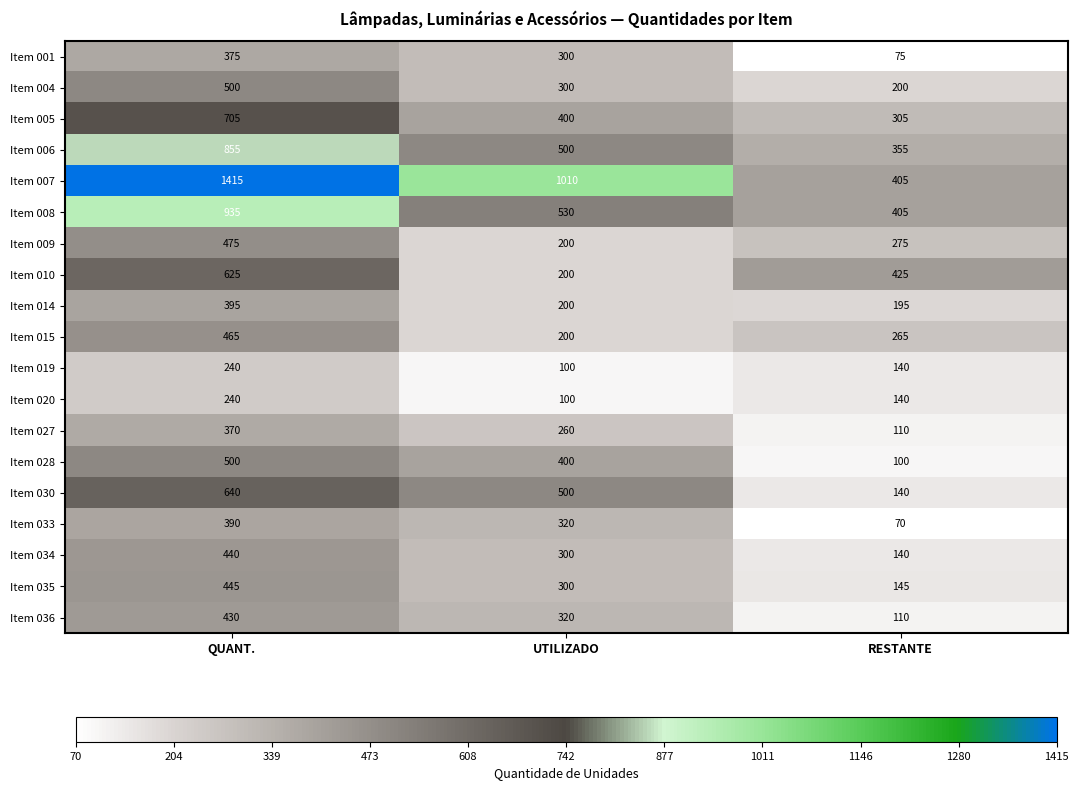

At which category is the sum across all series the highest?

QUANT.